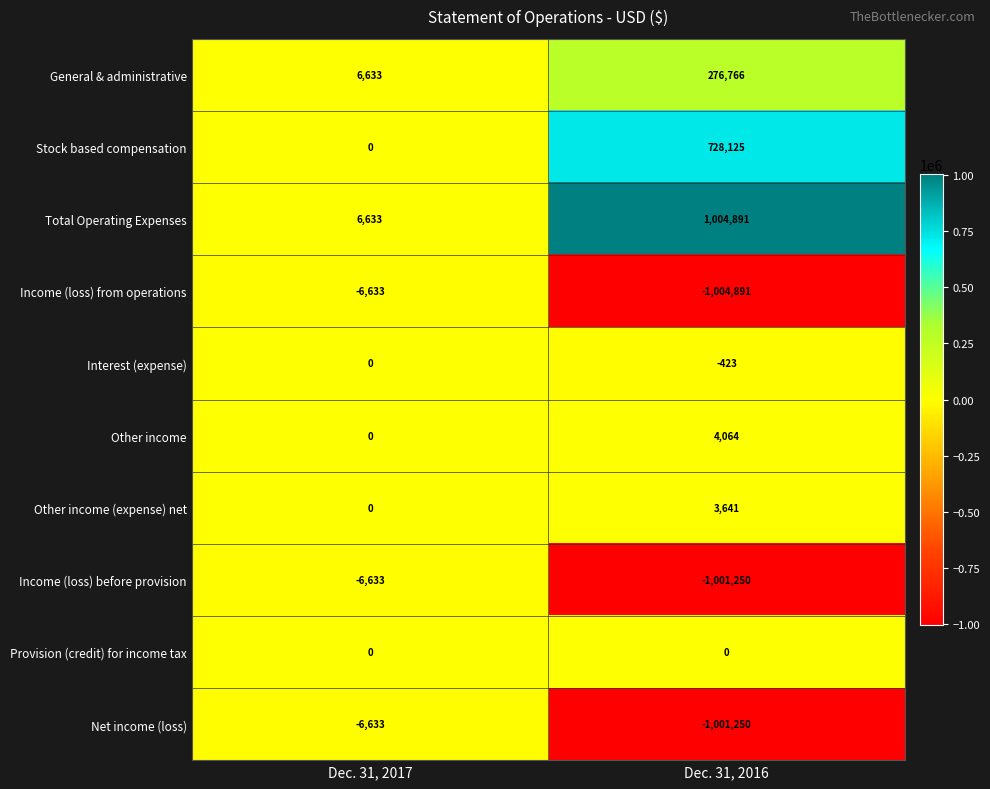

What is the difference between the highest and lowest values at Dec. 31, 2017?

13266